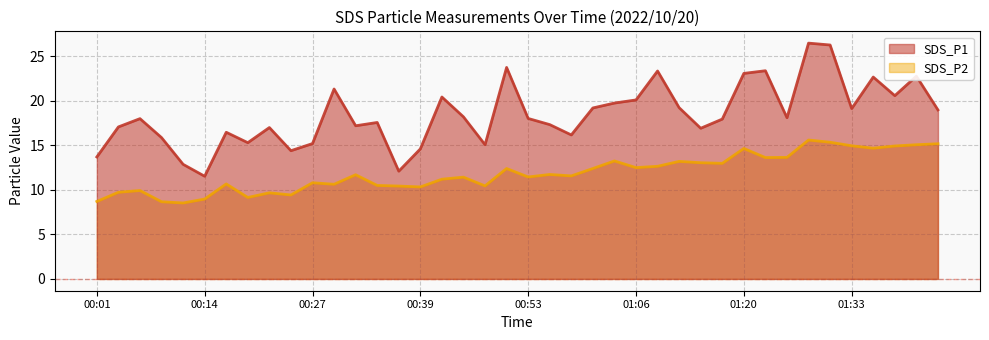

Reading left to right, extract all data points from this chart.

SDS_P1: 13.7	17.1	18.0	15.9	12.9	11.5	16.5	15.3	17.0	14.4	15.2	21.3	17.2	17.6	12.1	14.6	20.4	18.2	15.1	23.8	18.0	17.3	16.2	19.2	19.8	20.1	23.4	19.2	16.9	17.9	23.1	23.4	18.1	26.5	26.3	19.1	22.7	20.6	22.8	19.0
SDS_P2: 8.7	9.7	9.9	8.7	8.5	9.0	10.7	9.2	9.7	9.4	10.8	10.6	11.7	10.5	10.4	10.3	11.2	11.4	10.4	12.4	11.4	11.7	11.6	12.4	13.2	12.5	12.7	13.2	13.1	13.0	14.7	13.6	13.7	15.6	15.3	14.9	14.7	14.9	15.1	15.2